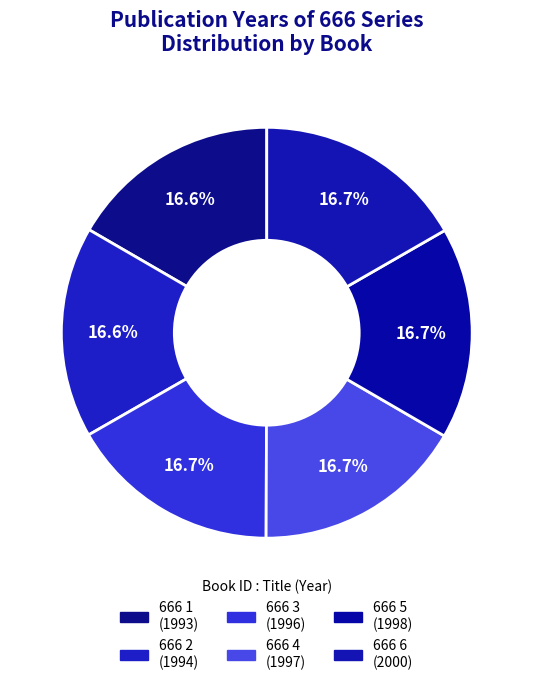

Count the number of slices in the pie.

6